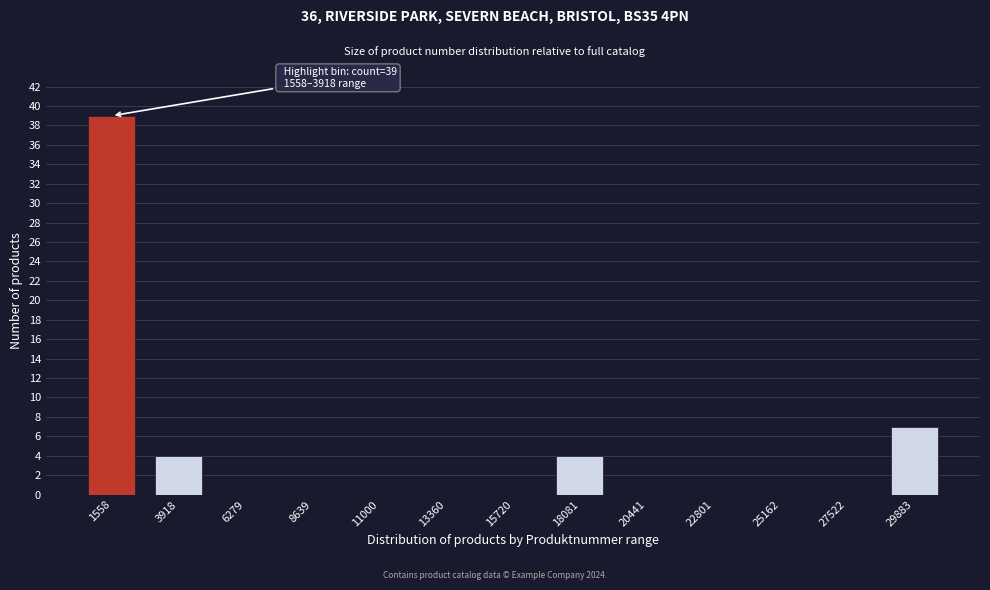

Reading right to left, what are all the values shown in this chart?

29883=7	27522=0	25162=0	22801=0	20441=0	18081=4	15720=0	13360=0	11000=0	8639=0	6279=0	3918=4	1558=39